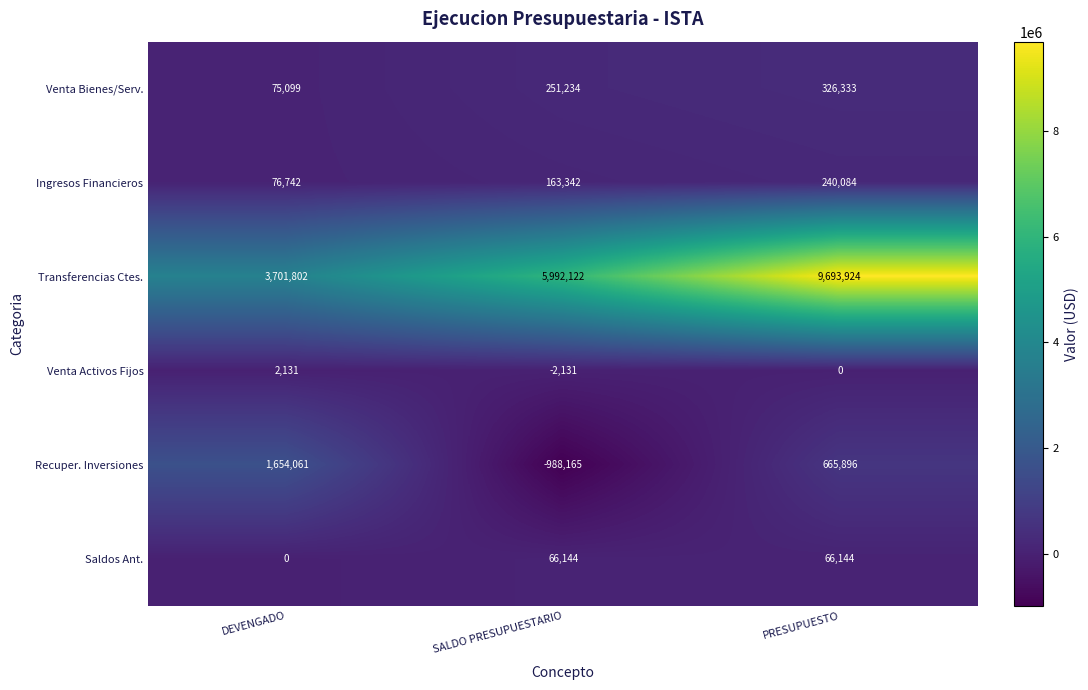

Where does the Recuper. Inversiones series first go above 665896?

DEVENGADO